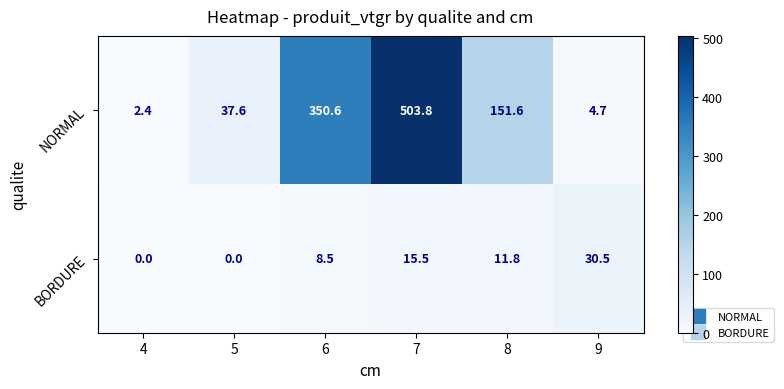

Is it true that BORDURE equals 8.5 at 6?

True